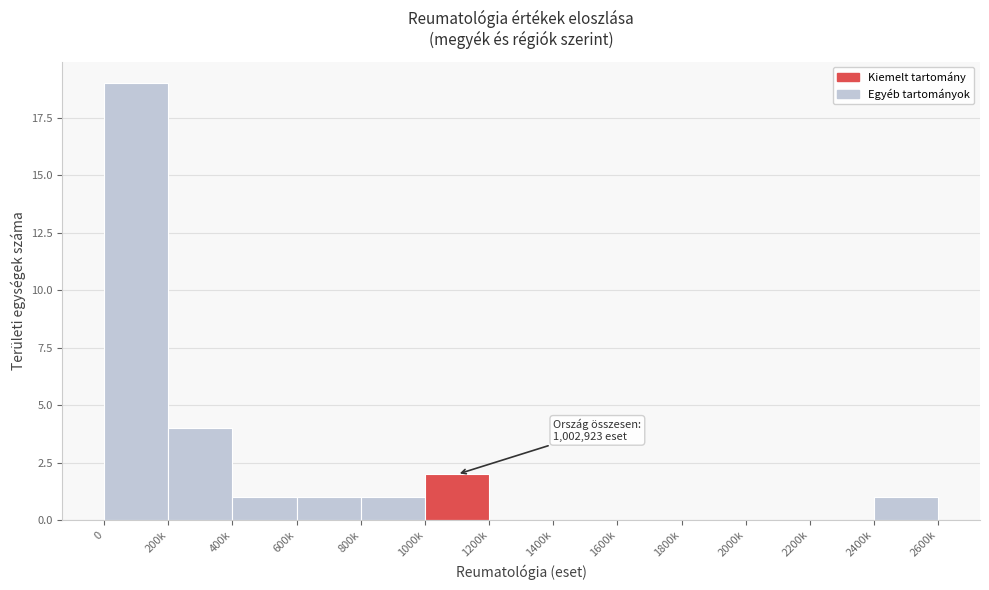

Reading left to right, extract all data points from this chart.

0=19	200k=4	400k=1	600k=1	800k=1	1000k=2	1200k=0	1400k=0	1600k=0	1800k=0	2000k=0	2200k=0	2400k=1